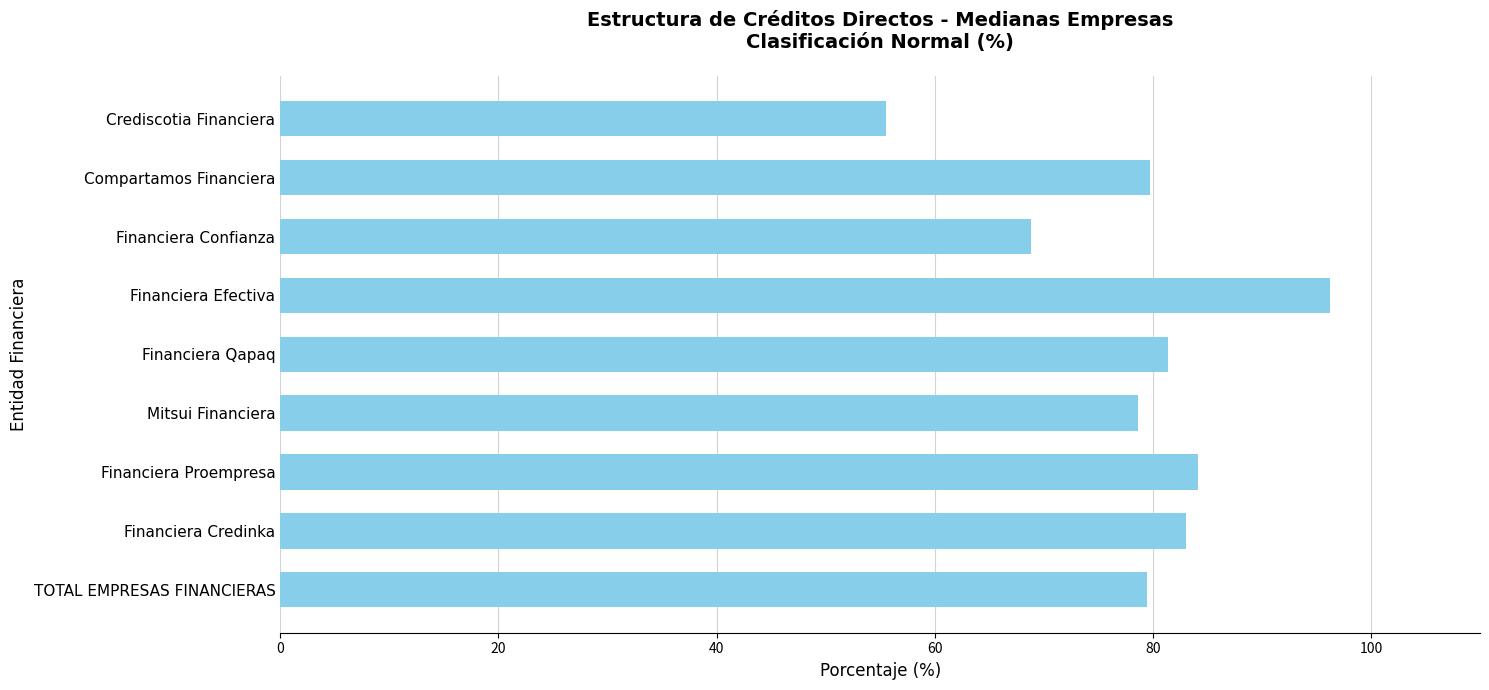

The chart shows a value of 96.3 at Financiera Efectiva. True or false?

True